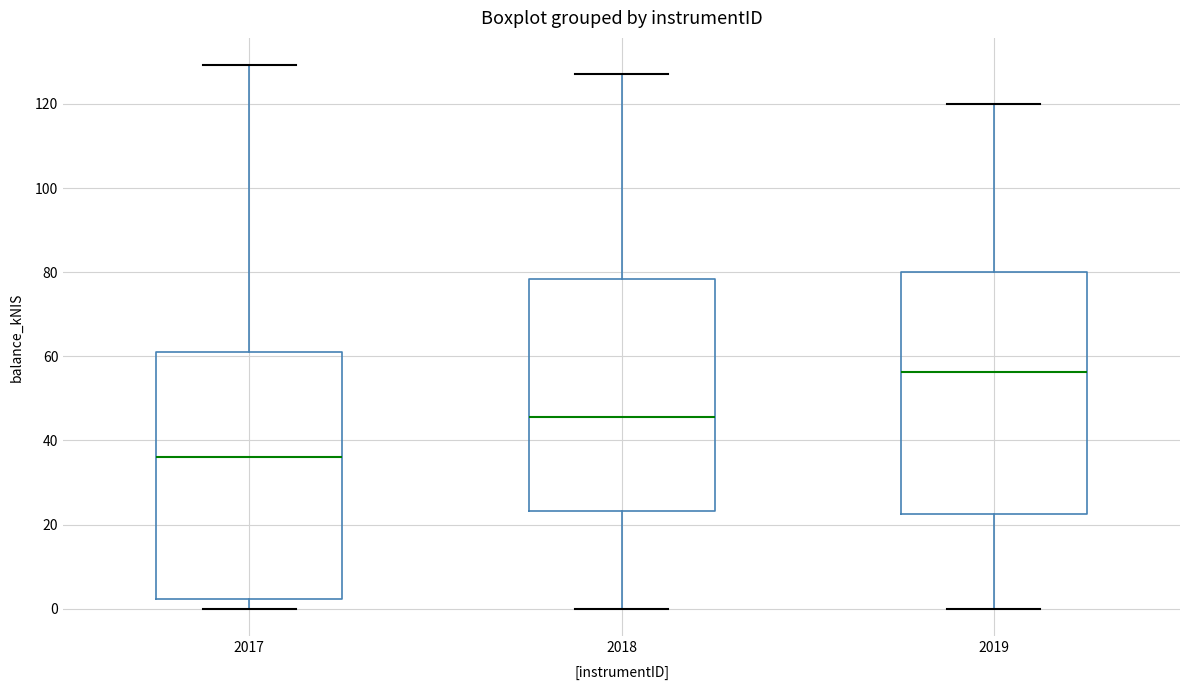

Reading left to right, transcribe this box plot: for each box, give where its median line is, the range the box spans, and where its two whiskers end, as read against the y-axis. The values are not printed on the chart, so give them approximately, as read against the axis.

2017: median 36, box 2 to 60, whiskers 0 to 130
2018: median 46, box 24 to 78, whiskers 0 to 128
2019: median 56, box 22 to 80, whiskers 0 to 120